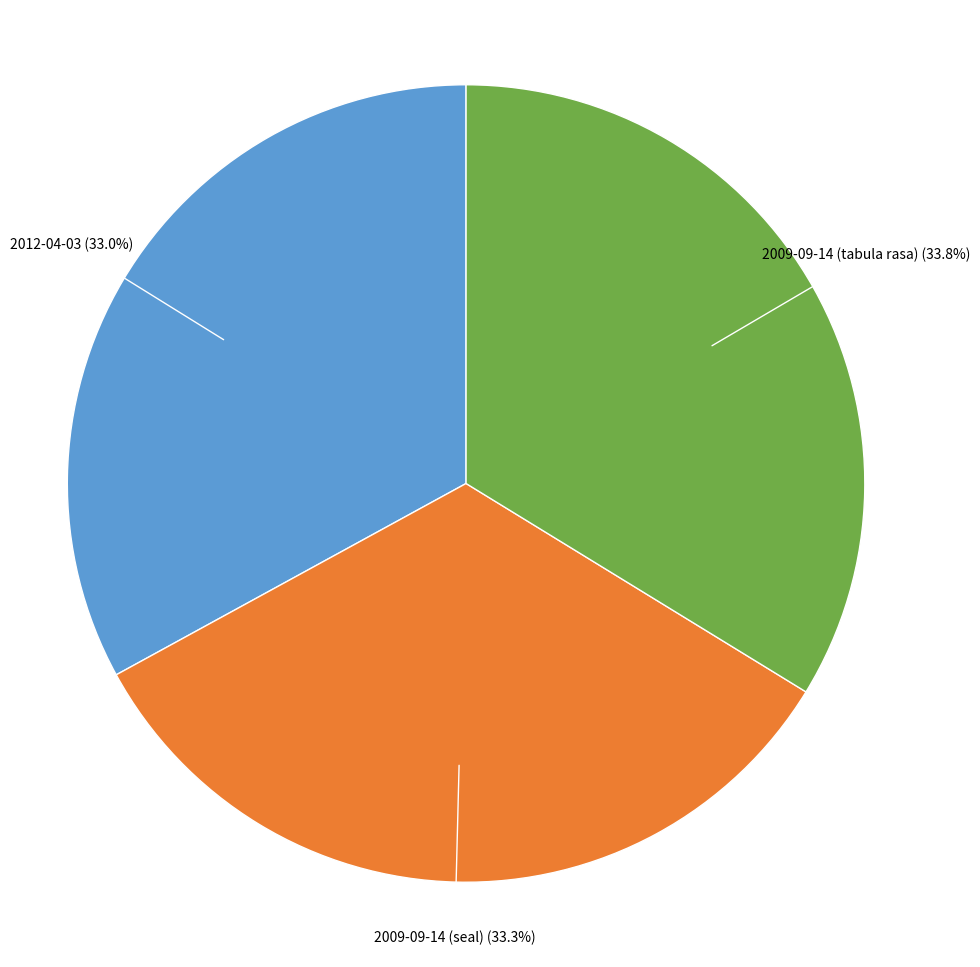

Does any single category account for the majority?

No